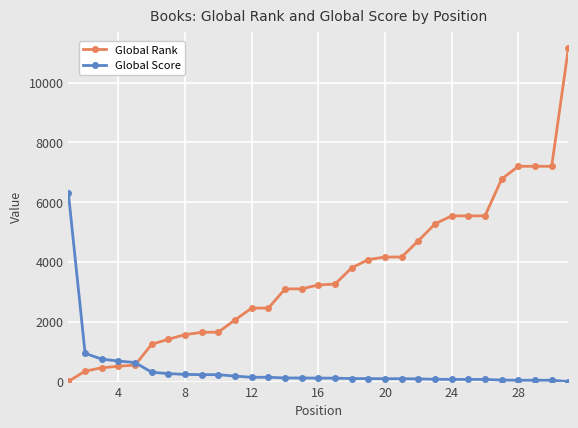

List the series in order of their peak value, lowest first.

Global Score, Global Rank